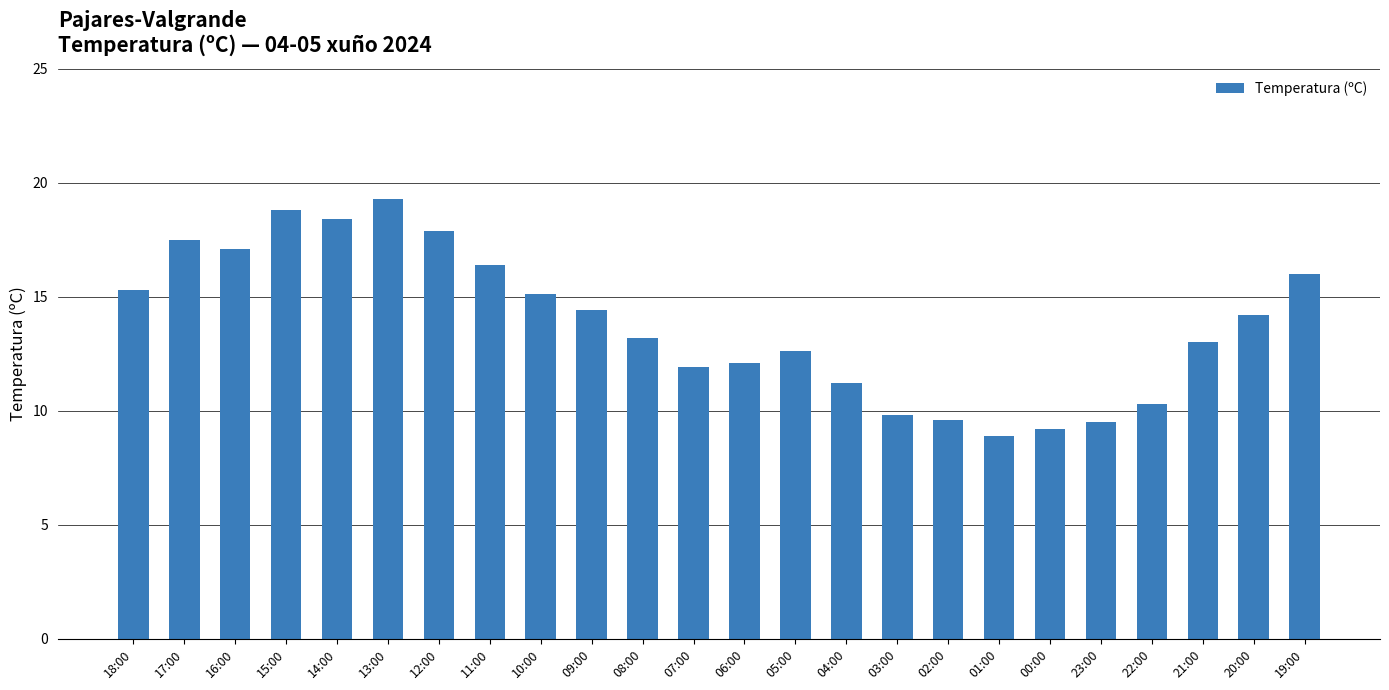

The value at 05:00 is 19.7. True or false?

False